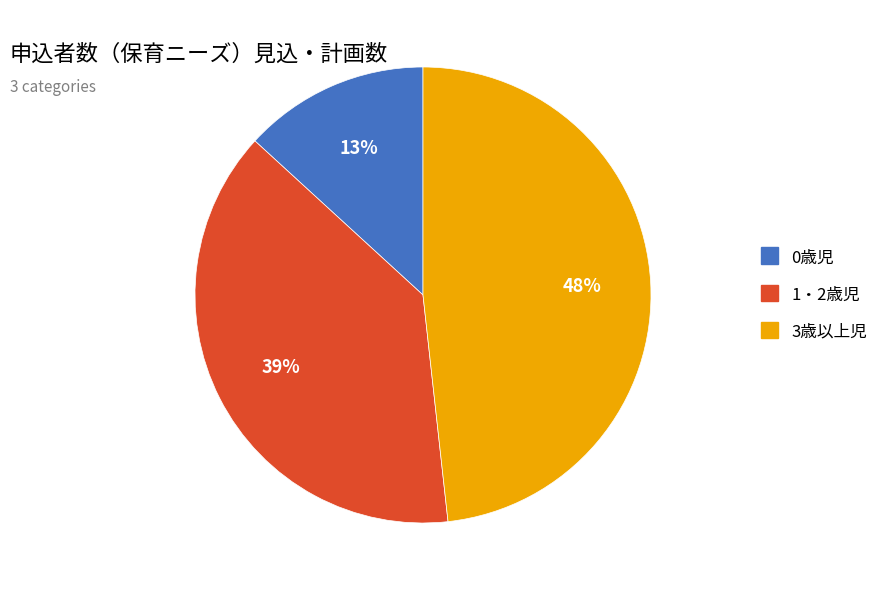

Which category has the biggest portion of the pie?

3歳以上児